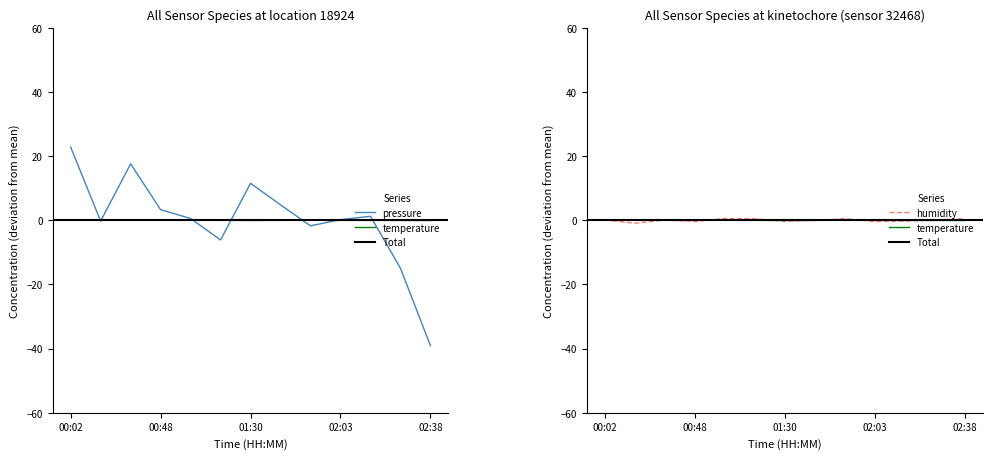

Which series has the widest spread of values?

pressure